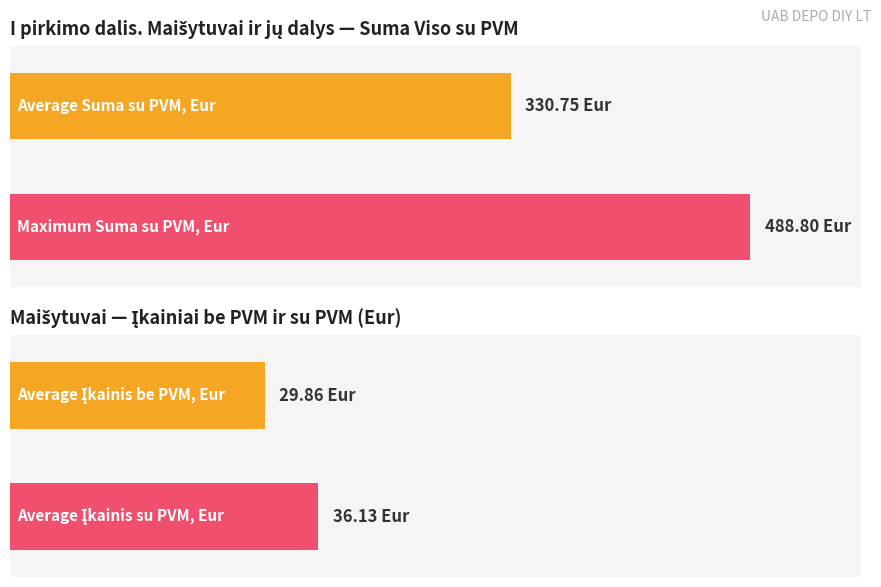

Which has a higher value, 10 or 8?

10